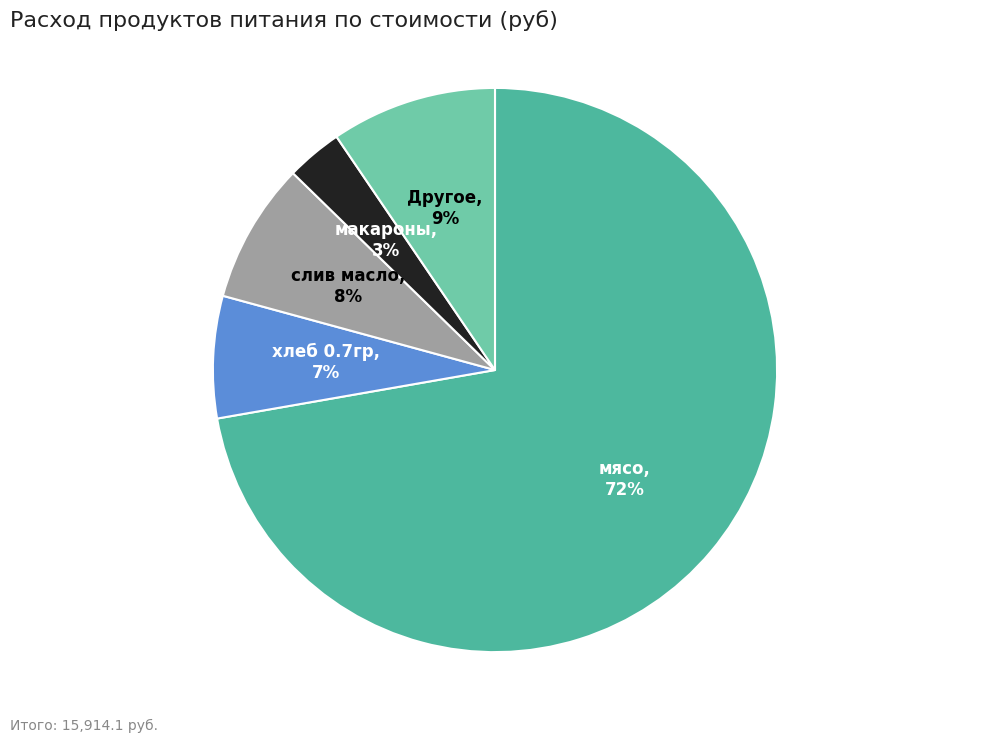

Rank the categories by value from lowest to highest.

макароны, хлеб 0.7гр, слив масло, Другое, мясо